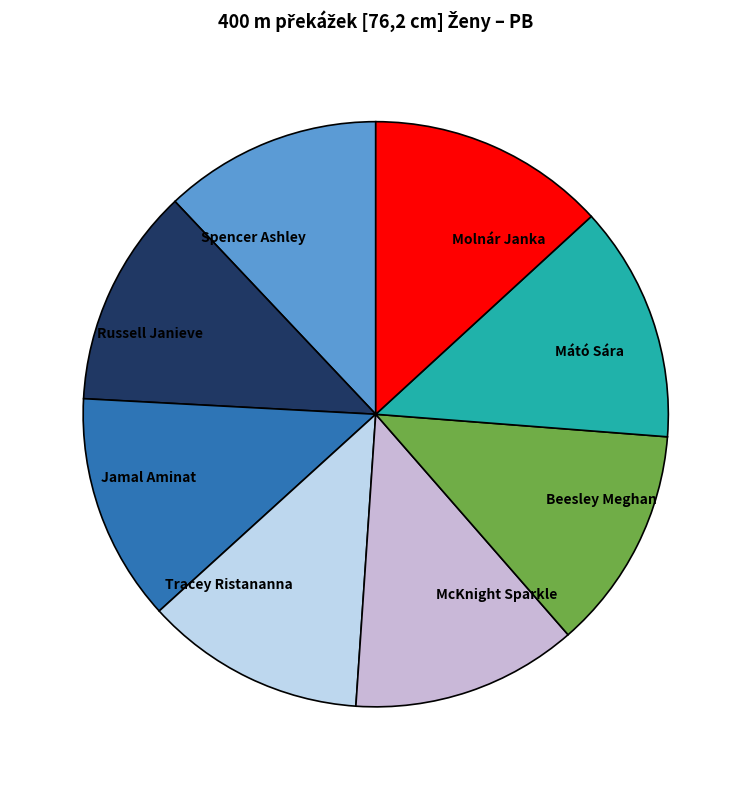

True or false: Jamal Aminat accounts for 13% of the total.

True